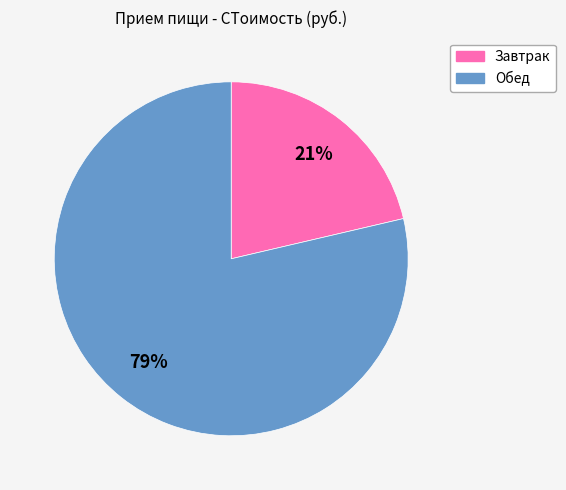

How many slices are in this pie chart?

2